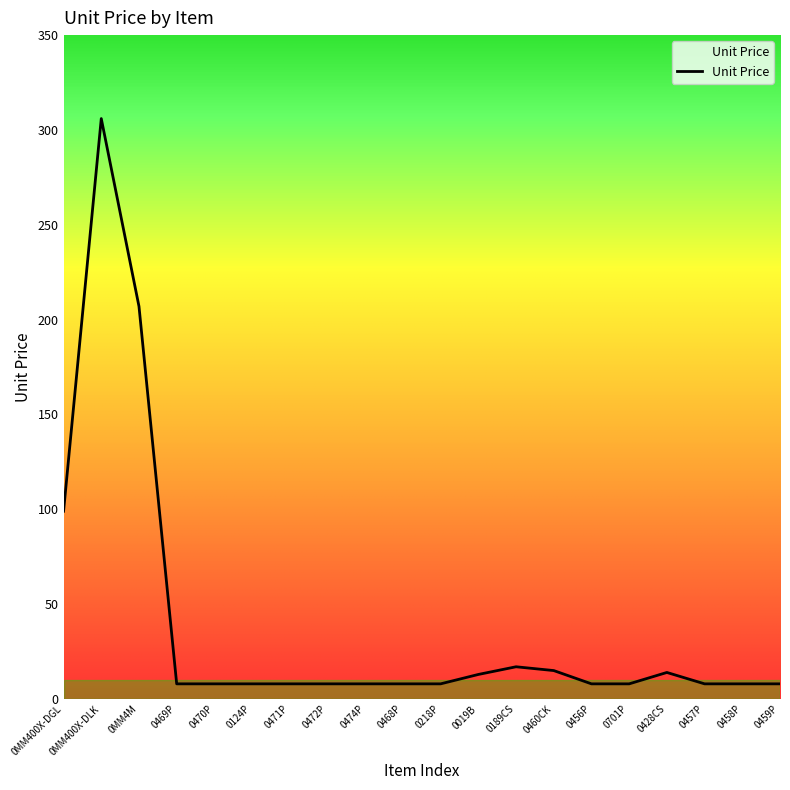

Approximately how many times larger is the value at 0701P compared to 0189CS?

0.5